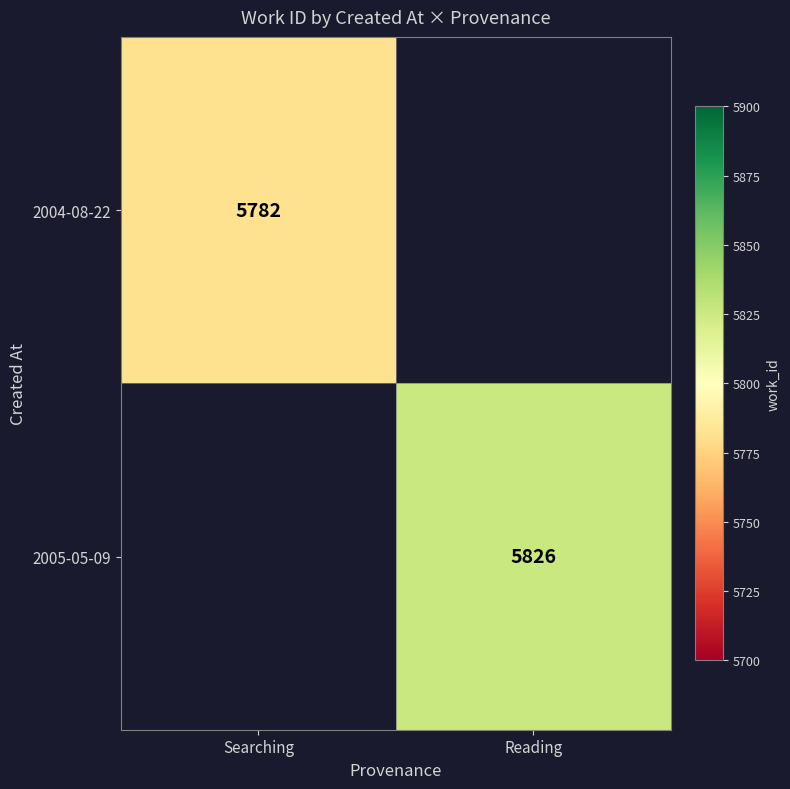

Is it true that 2004-08-22 equals 1869 at Searching?

False